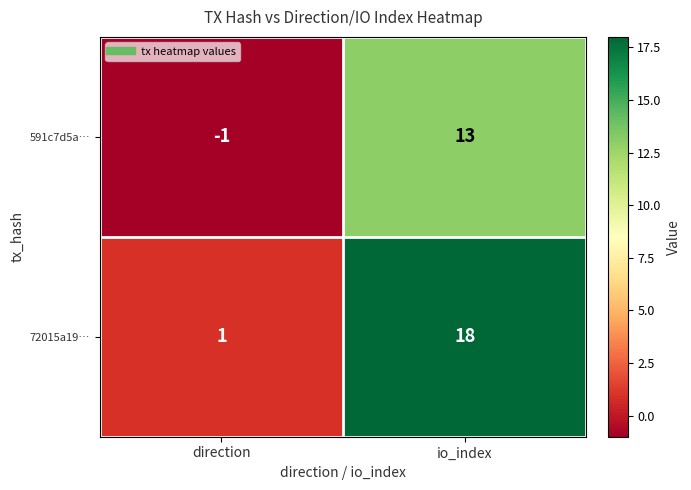

Reading right to left, transcribe all the data shown in this chart.

591c7d5a…: 13	-1
72015a19…: 18	1